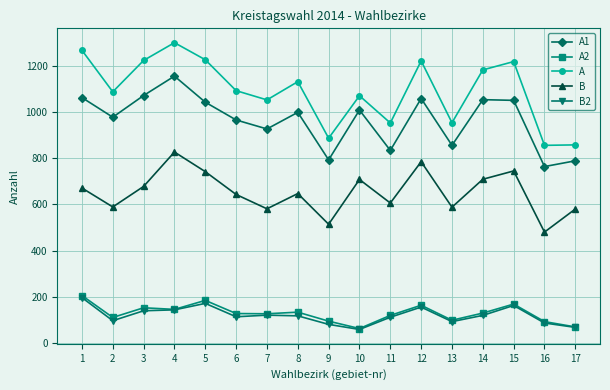

Read the A2 value at 6, to the nearest 5.

125